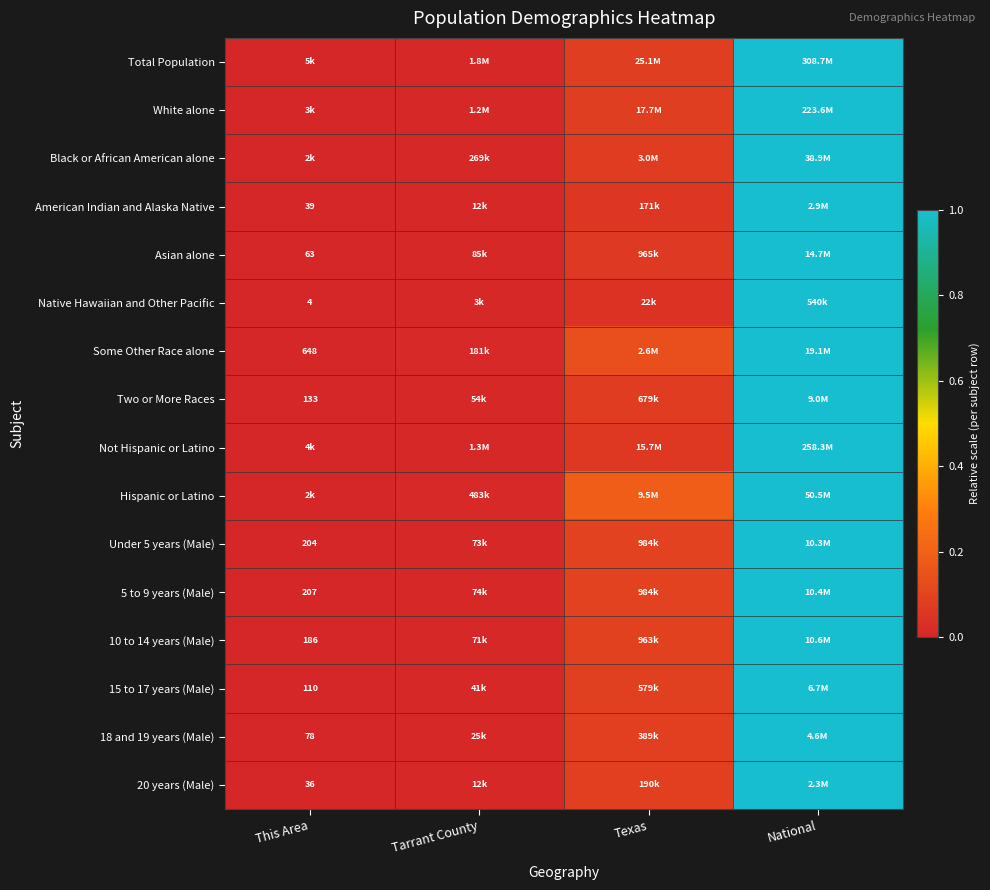

Between National and This Area, which is larger?

National